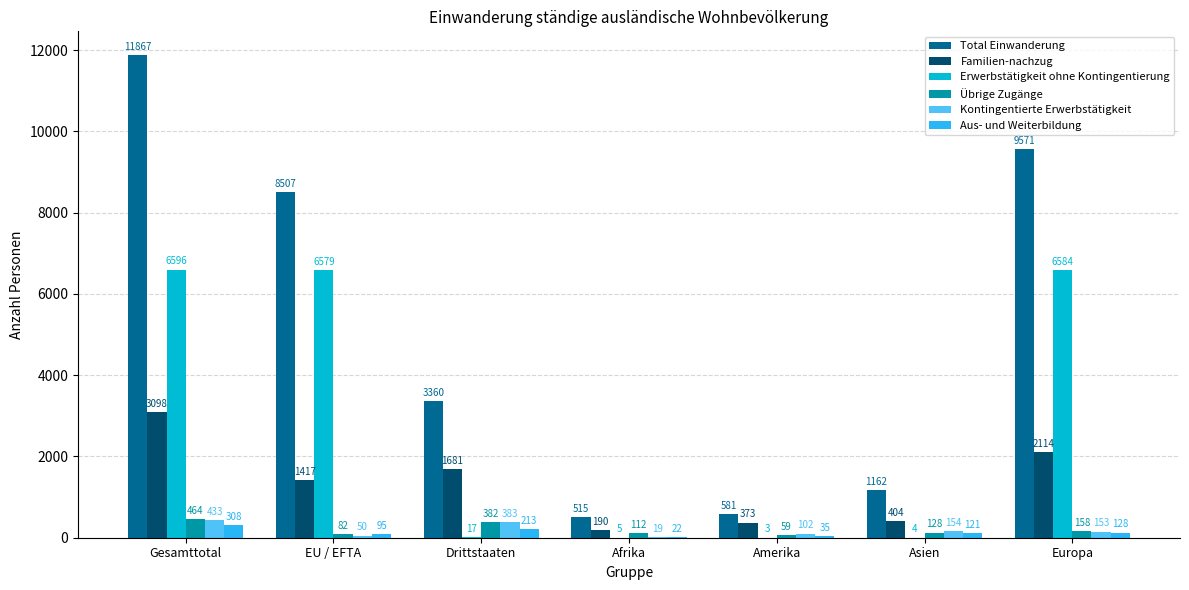

How many distinct data groups are displayed?

6